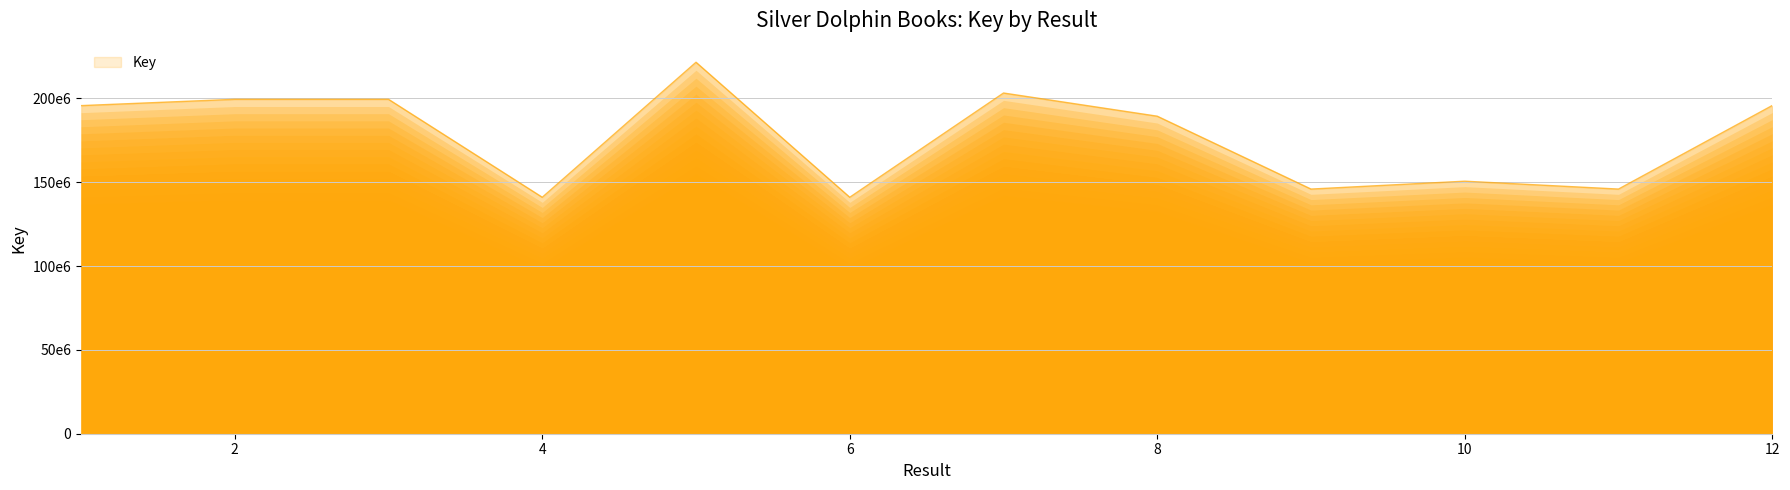

Reading left to right, transcribe all the data shown in this chart.

195695284	199453984	199454039	141035305	221567255	141035238	203211689	189381317	145920916	150616674	145920955	195756989